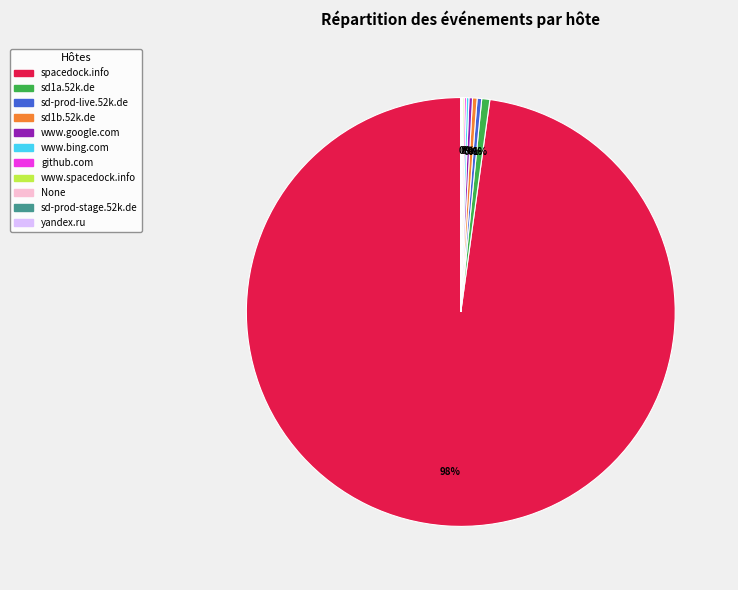

Is it true that spacedock.info is 86% of the pie?

False